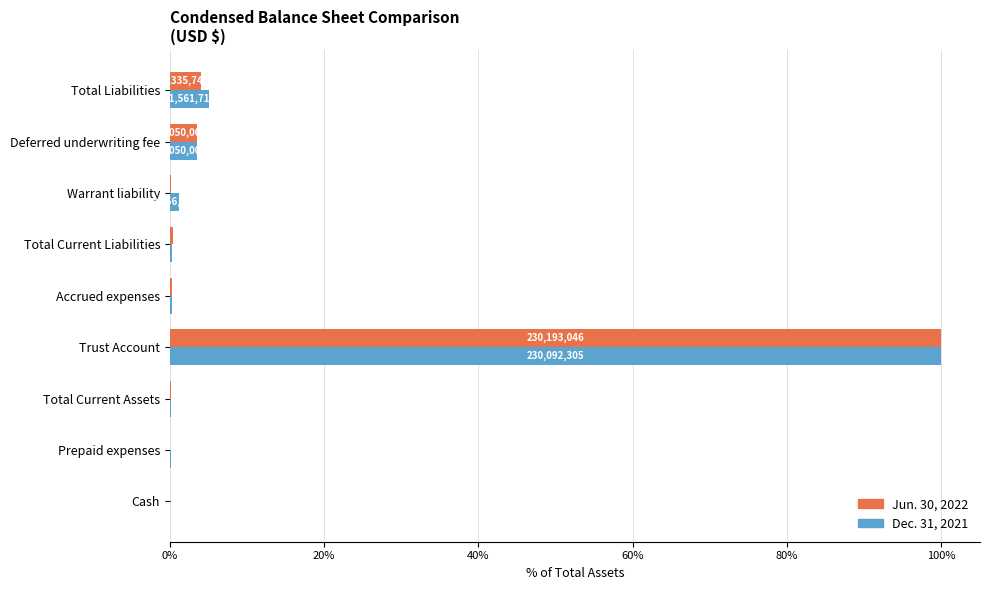

At which category is the sum across all series the highest?

Trust Account